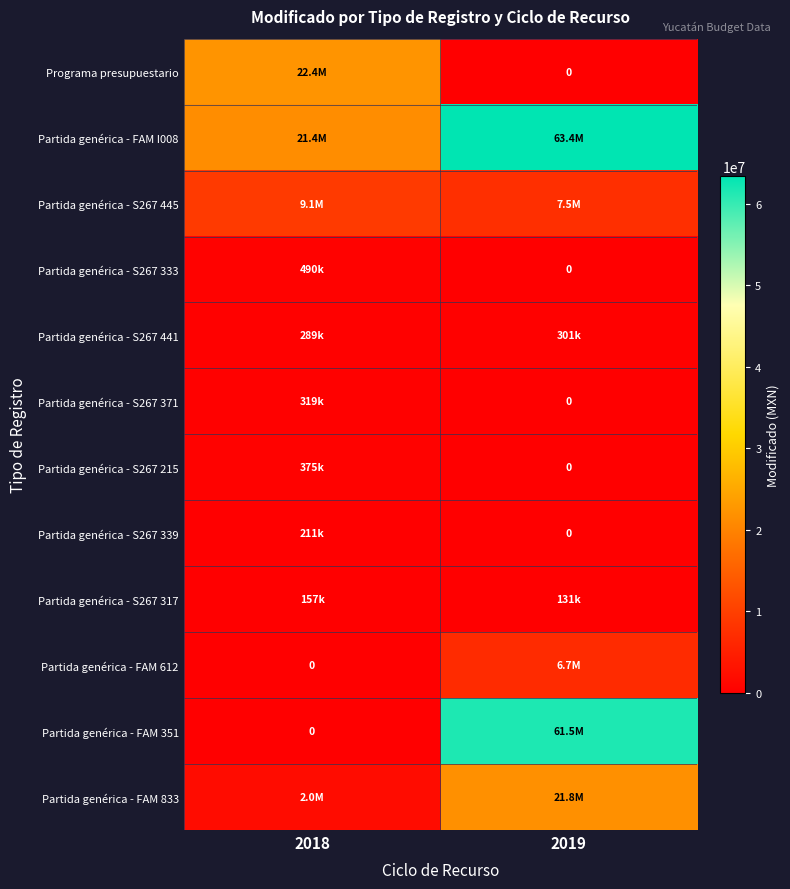

What is the spread (max minus min) of values at 2018?

22401945.9